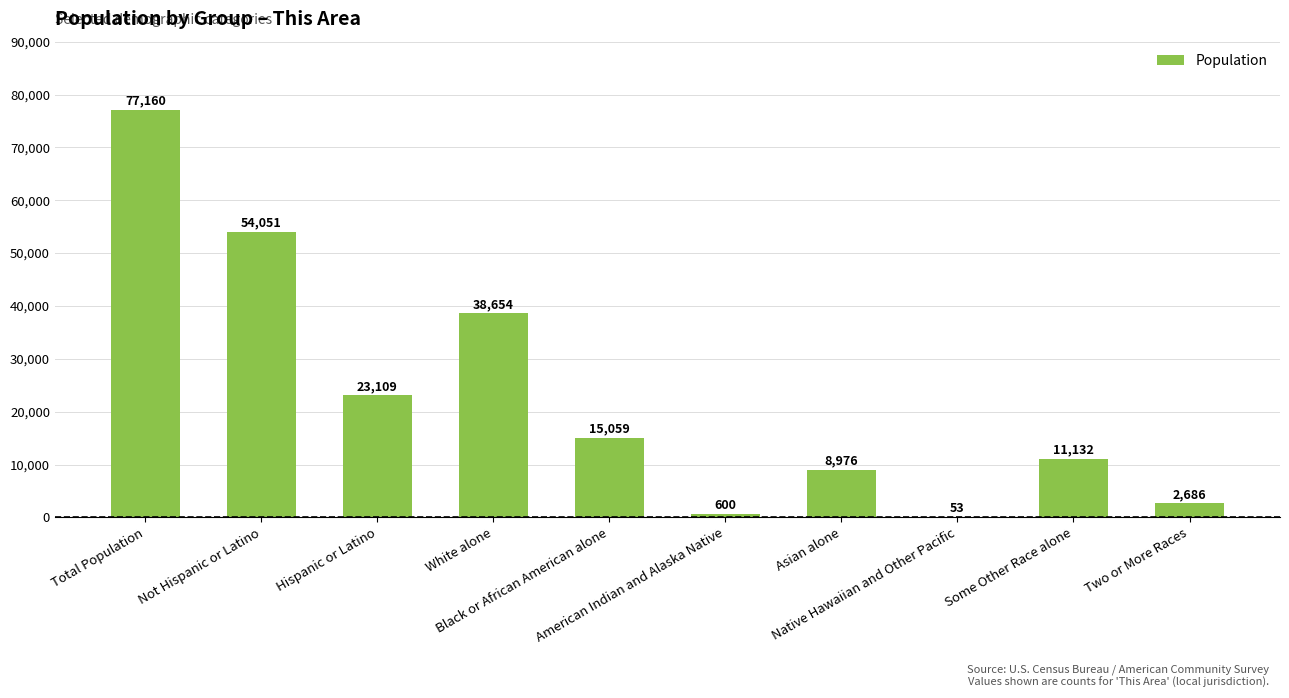

What is the greatest value displayed?

77160